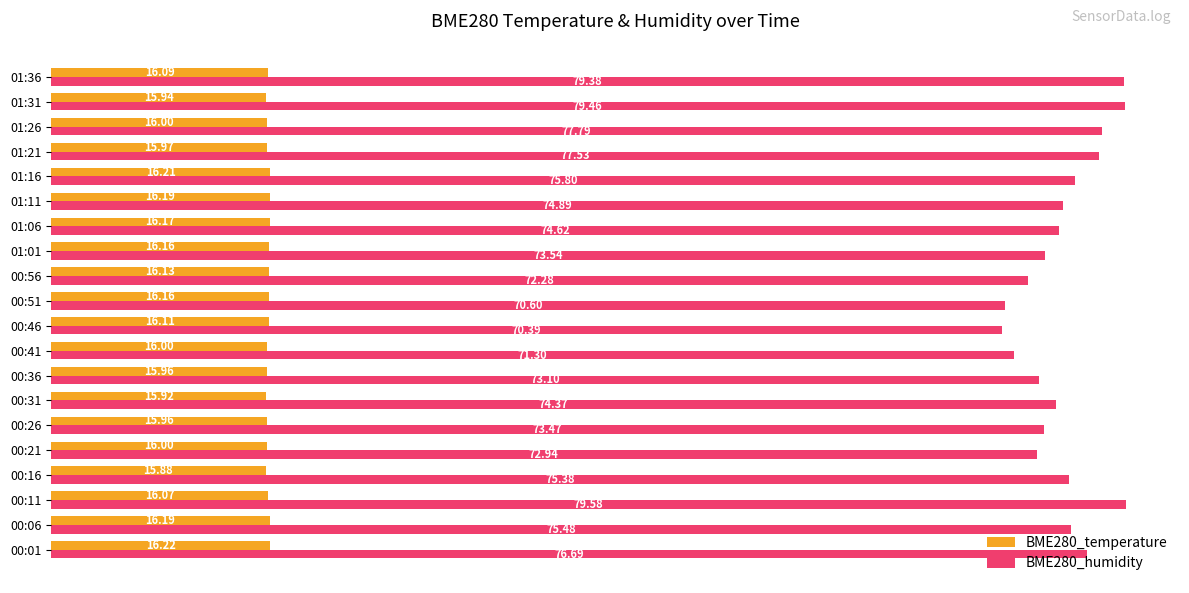

List the labels in order of BME280_humidity value, largest first.

00:11, 01:31, 01:36, 01:26, 01:21, 00:01, 01:16, 00:06, 00:16, 01:11, 01:06, 00:31, 01:01, 00:26, 00:36, 00:21, 00:56, 00:41, 00:51, 00:46